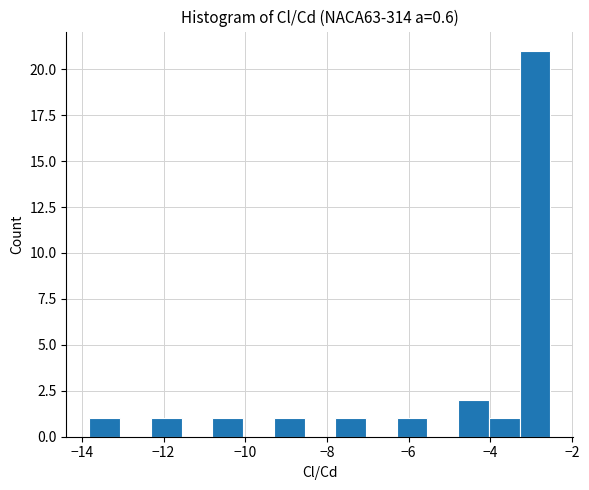

Around what value on the x-axis is the tallest bar? Give the approximate position of its centre, as read against the axis.

-3.0